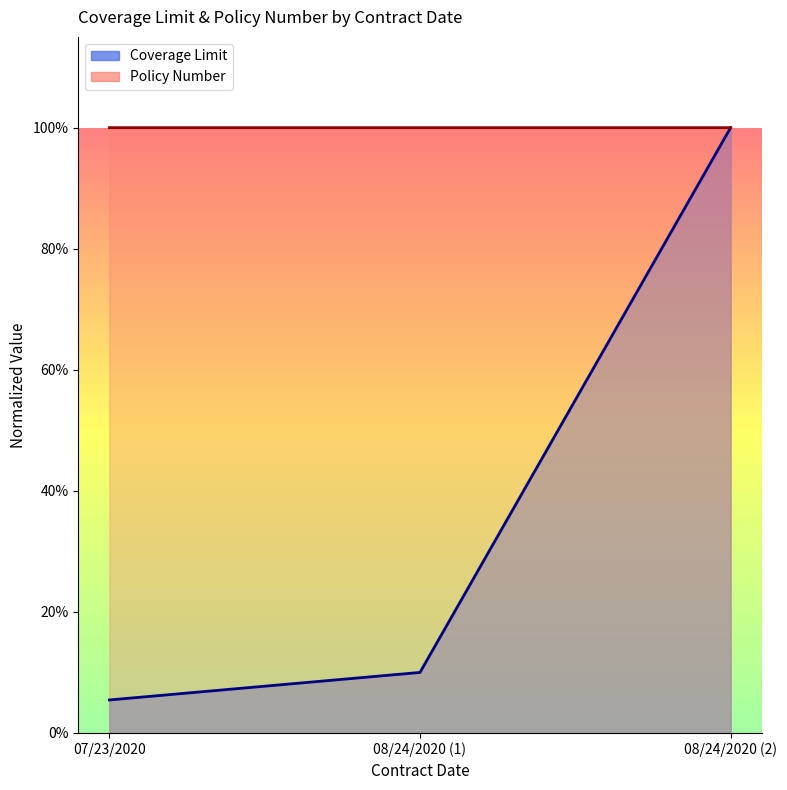

What is the greatest value displayed?

1.0